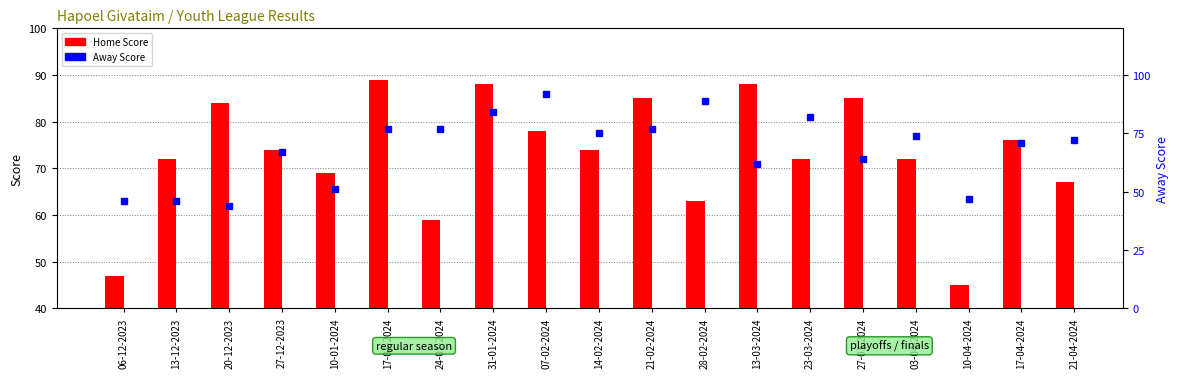

Reading left to right, what are all the values shown in this chart?

Home Score: 47	72	84	74	69	89	59	88	78	74	85	63	88	72	85	72	45	76	67
Away Score: 46	46	44	67	51	77	77	84	92	75	77	89	62	82	64	74	47	71	72